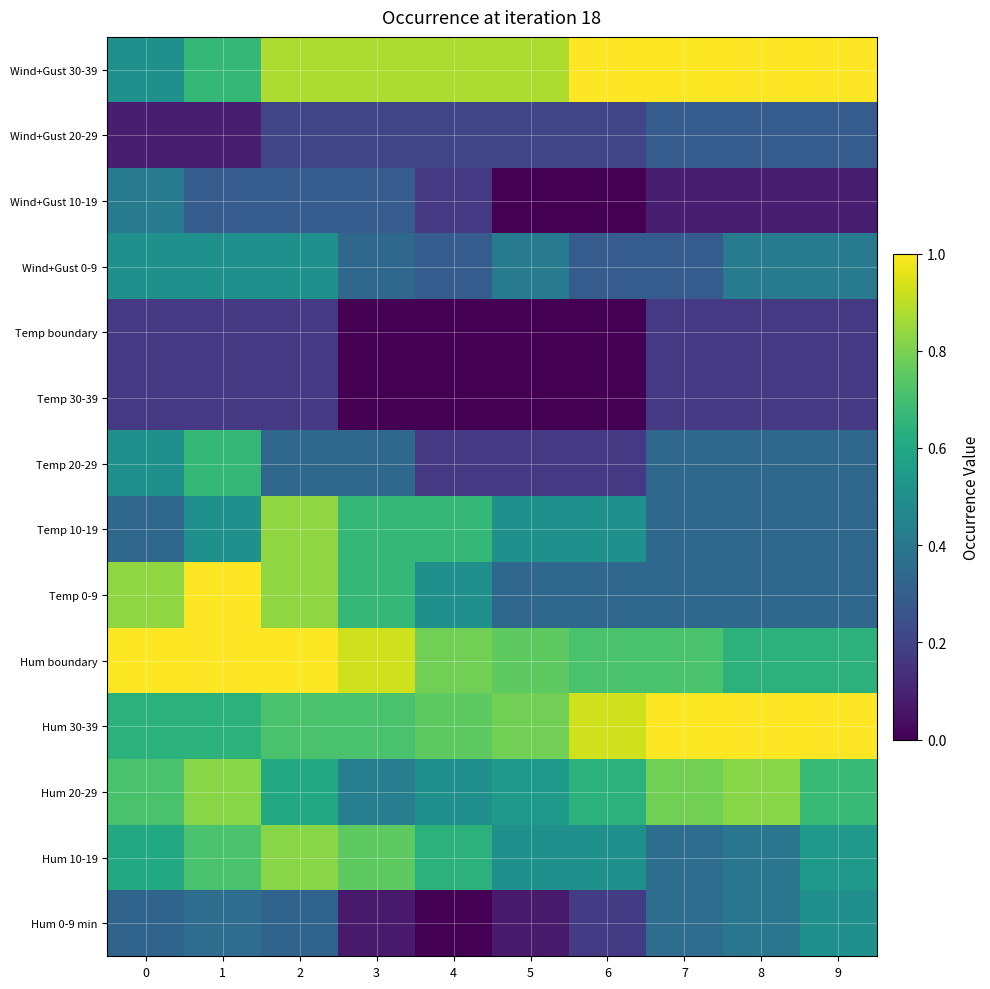

At which category is the sum across all series the highest?

2